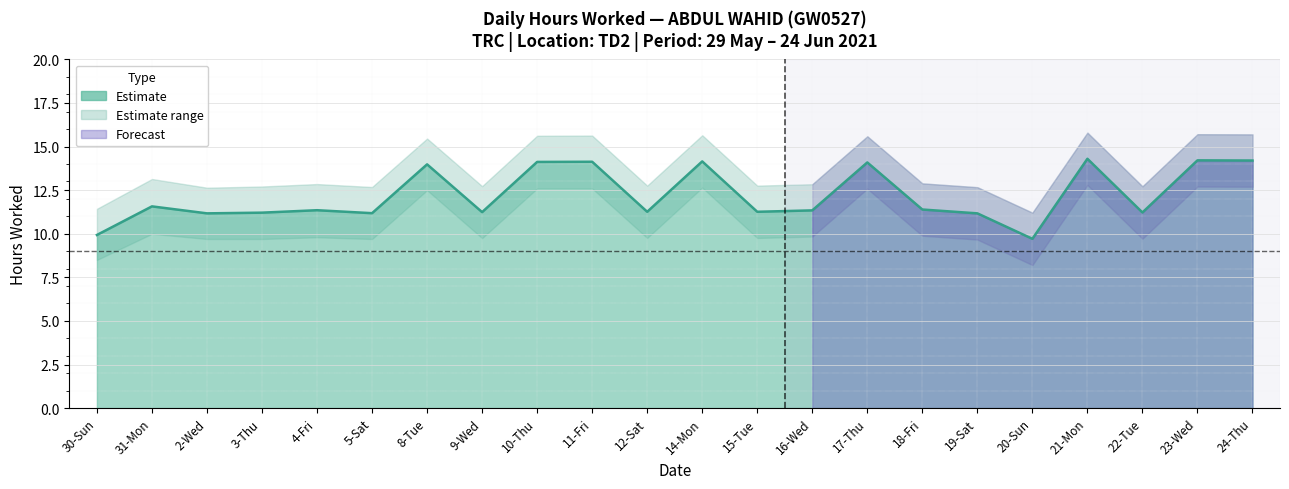

True or false: the data shows 11.6 at 31-Mon.

True